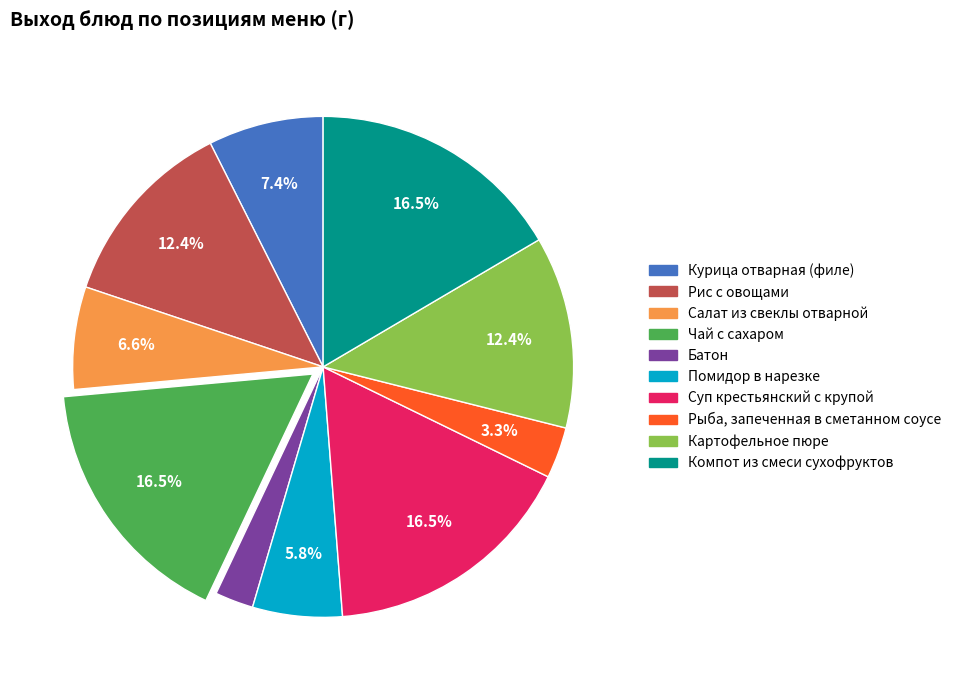

What is the ratio of the value at Суп крестьянский с крупой to the value at Компот из смеси сухофруктов?

1.0